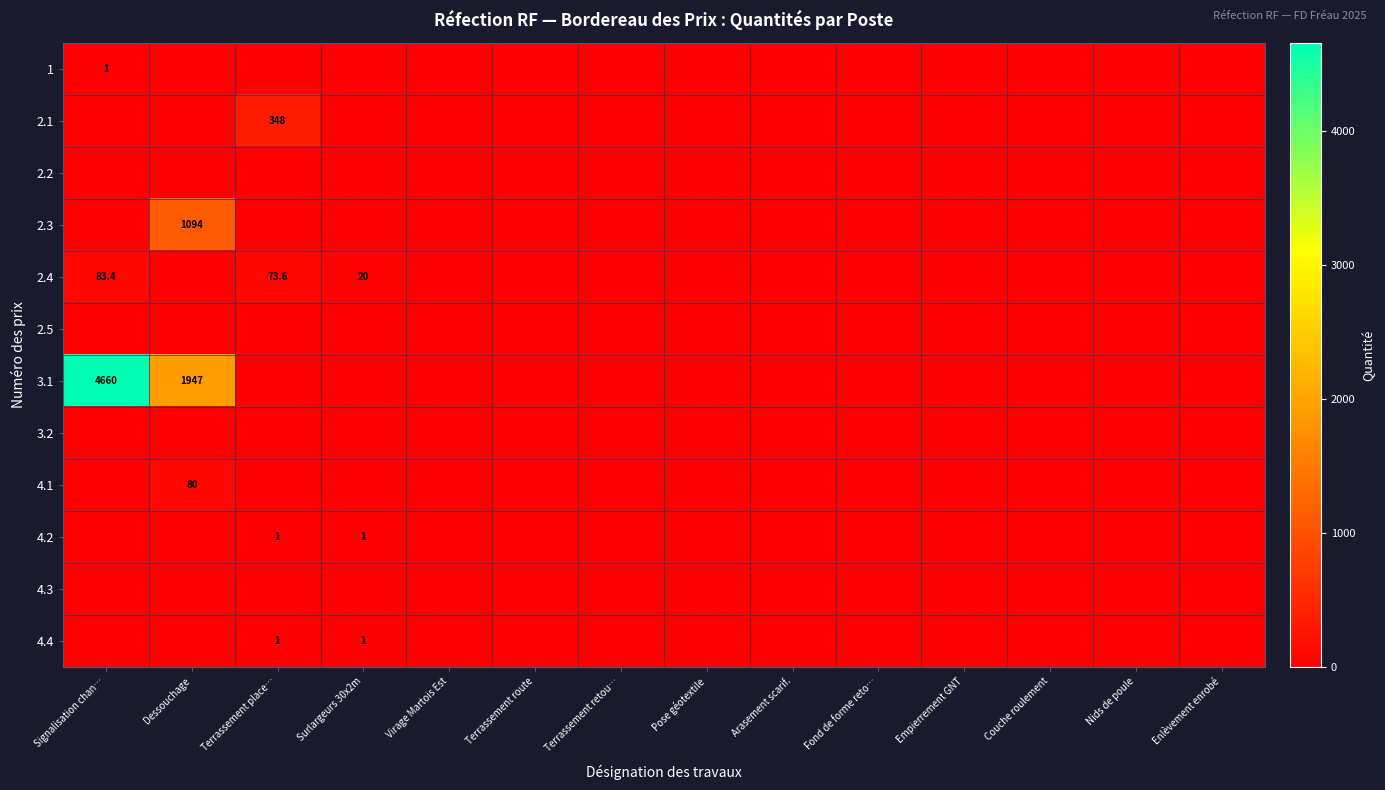

The 4.4 series shows 1.4 at Terrassement place…. True or false?

False